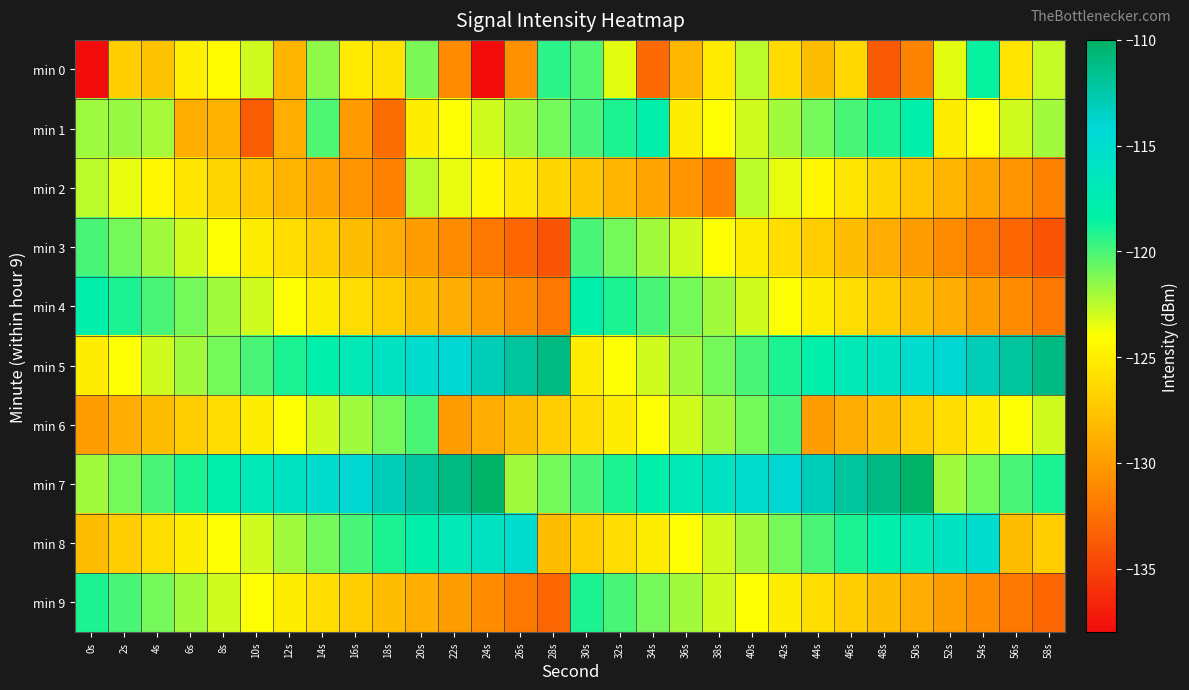

What is the total value across all series at 4s?

-1234.2